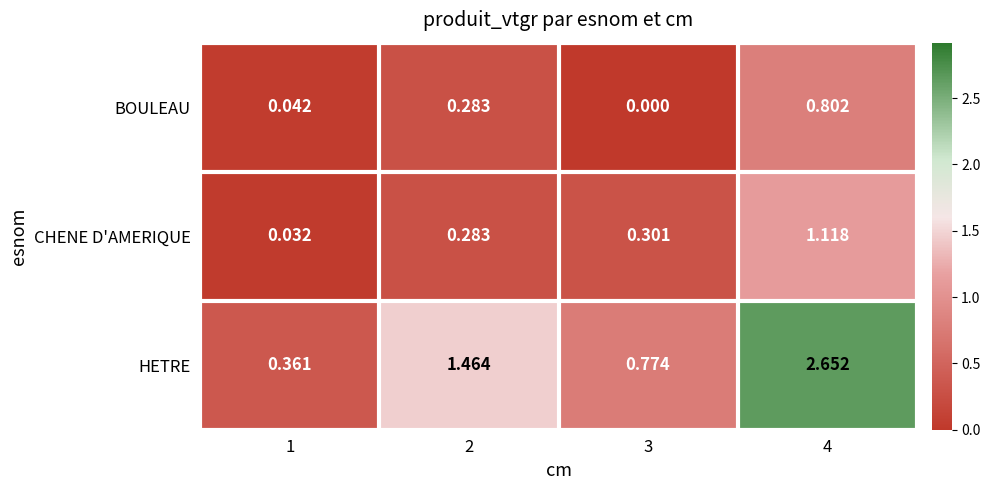

Is the value of CHENE D'AMERIQUE at 2 greater than the value of HETRE at 2?

No